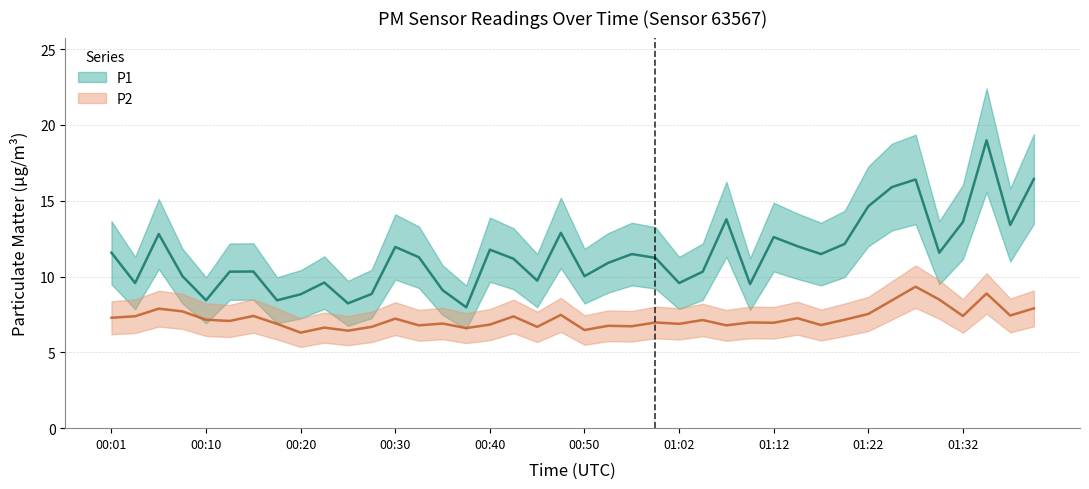

Rank the categories by P1 value from highest to lowest.

01:34, 01:39, 01:27, 01:24, 01:22, 01:07, 01:32, 01:36, 00:47, 00:06, 01:12, 01:19, 01:14, 00:30, 00:40, 00:01, 01:29, 00:55, 01:17, 00:32, 01:00, 00:42, 00:52, 00:15, 00:13, 01:05, 00:08, 00:50, 00:45, 00:23, 00:03, 01:02, 01:10, 00:35, 00:28, 00:20, 00:10, 00:18, 00:25, 00:37